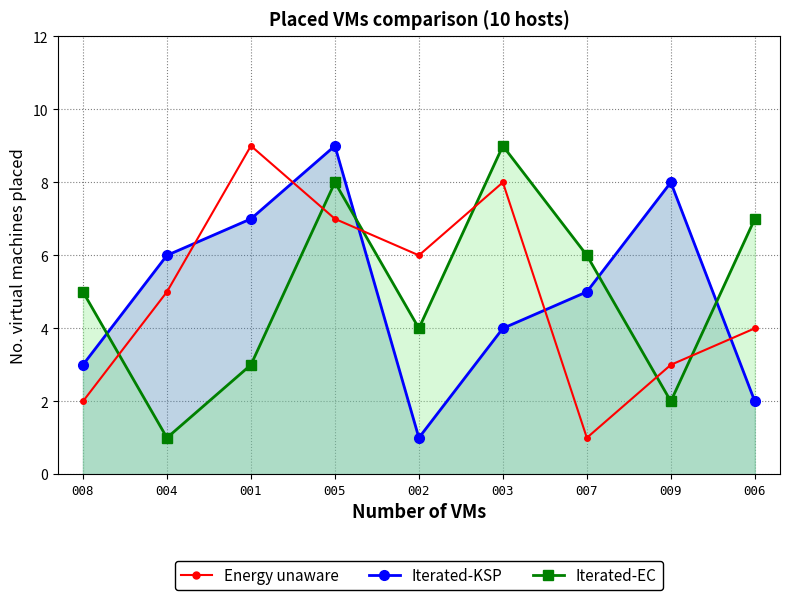

What position from the right is 007?

3